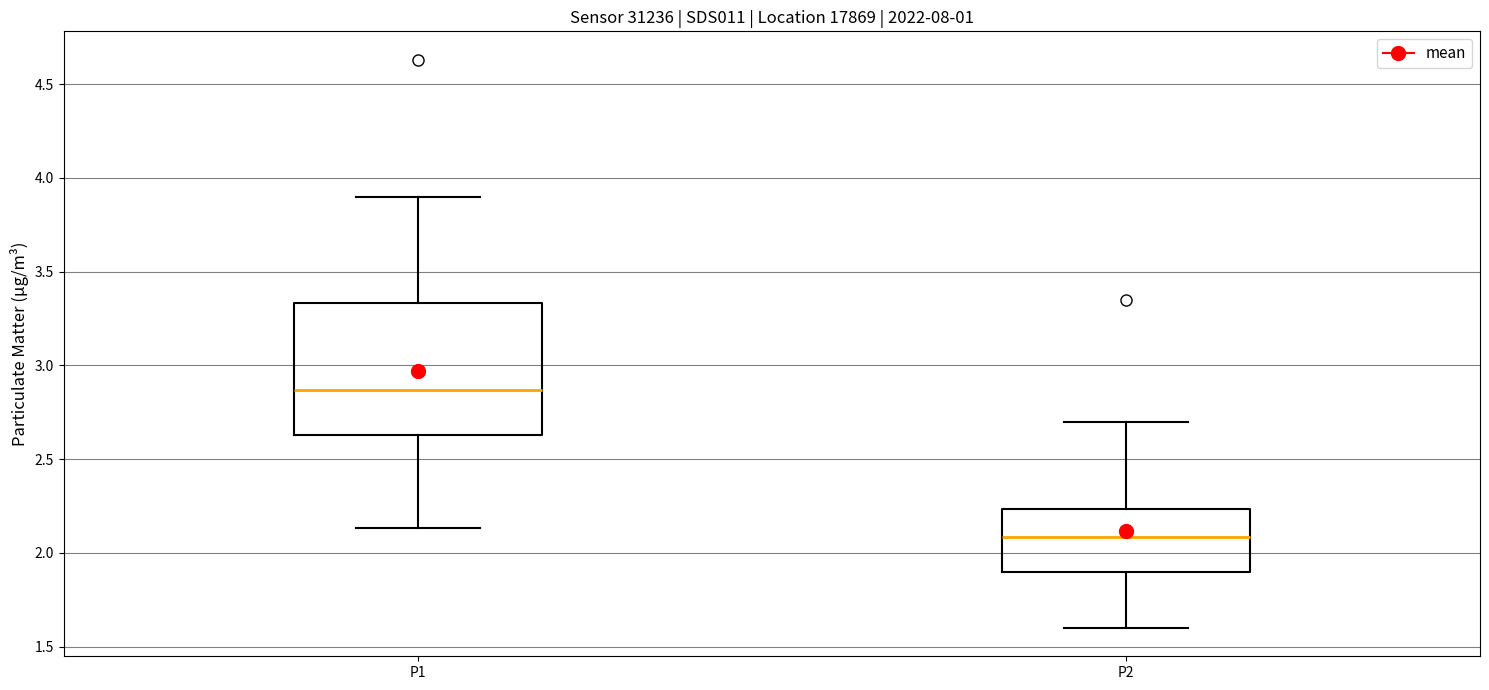

Reading left to right, transcribe this box plot: for each box, give where its median line is, the range the box spans, and where its two whiskers end, as read against the y-axis. The values are not printed on the chart, so give them approximately, as read against the axis.

P1: median 2.85, box 2.65 to 3.35, whiskers 2.15 to 3.90
P2: median 2.10, box 1.90 to 2.25, whiskers 1.60 to 2.70